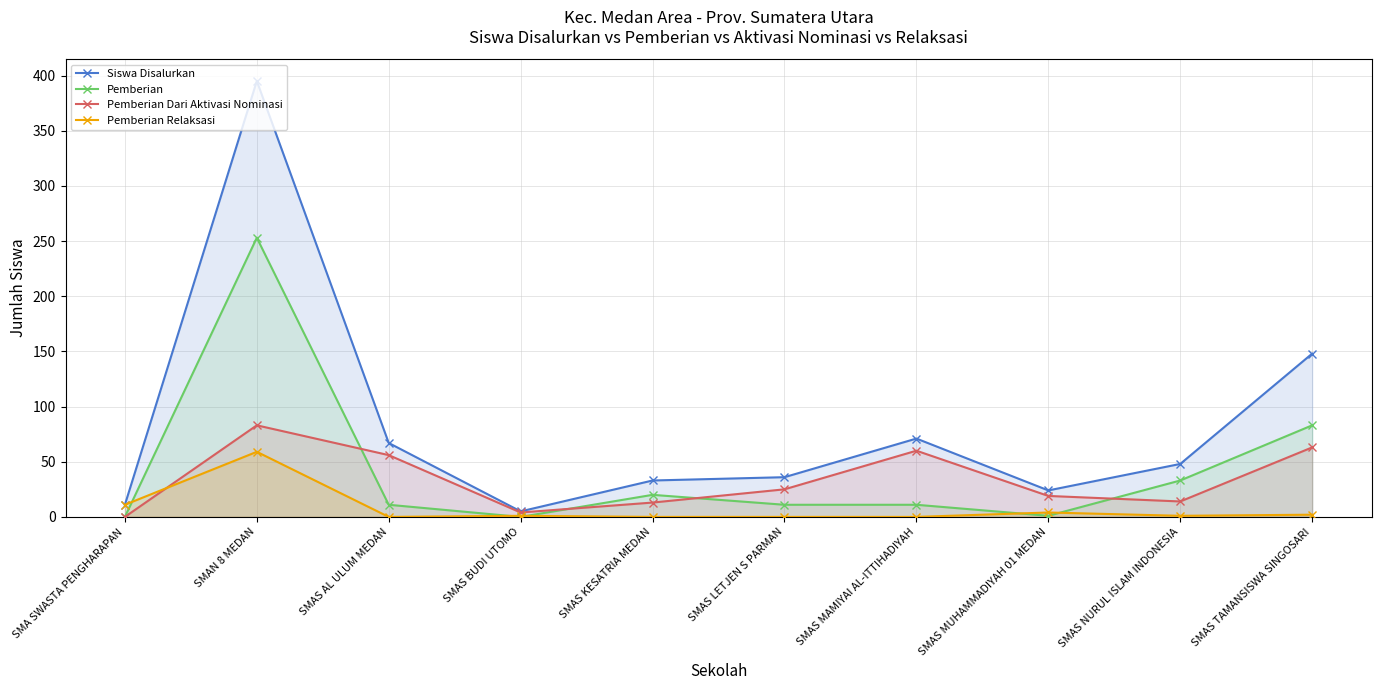

How many values in the Pemberian Dari Aktivasi Nominasi series are below 25?

5